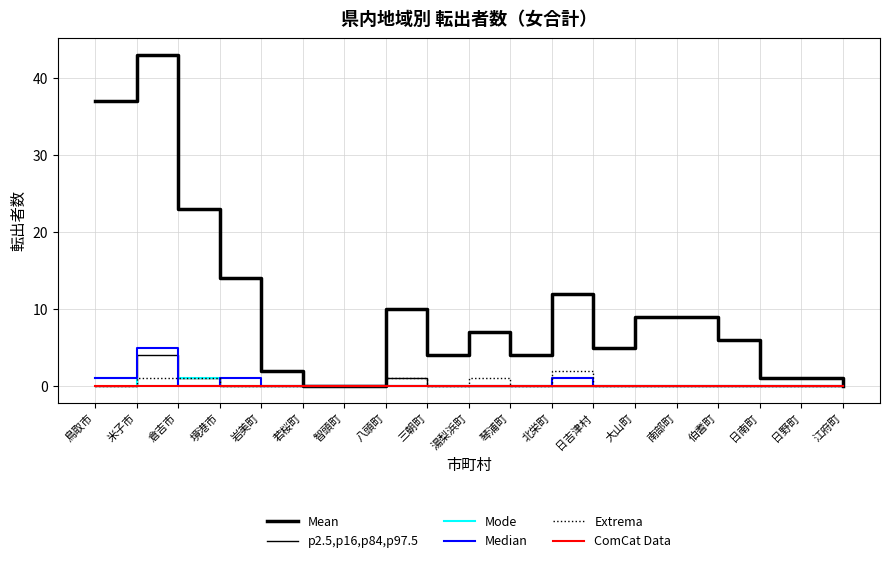

How many lines are shown in the chart?

6